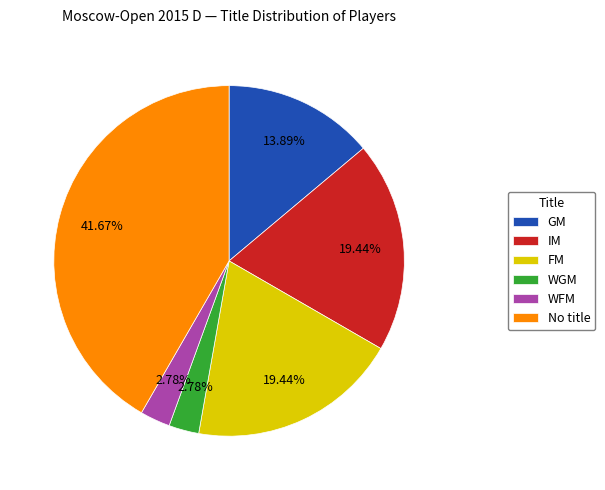

Between FM and GM, which is larger?

FM